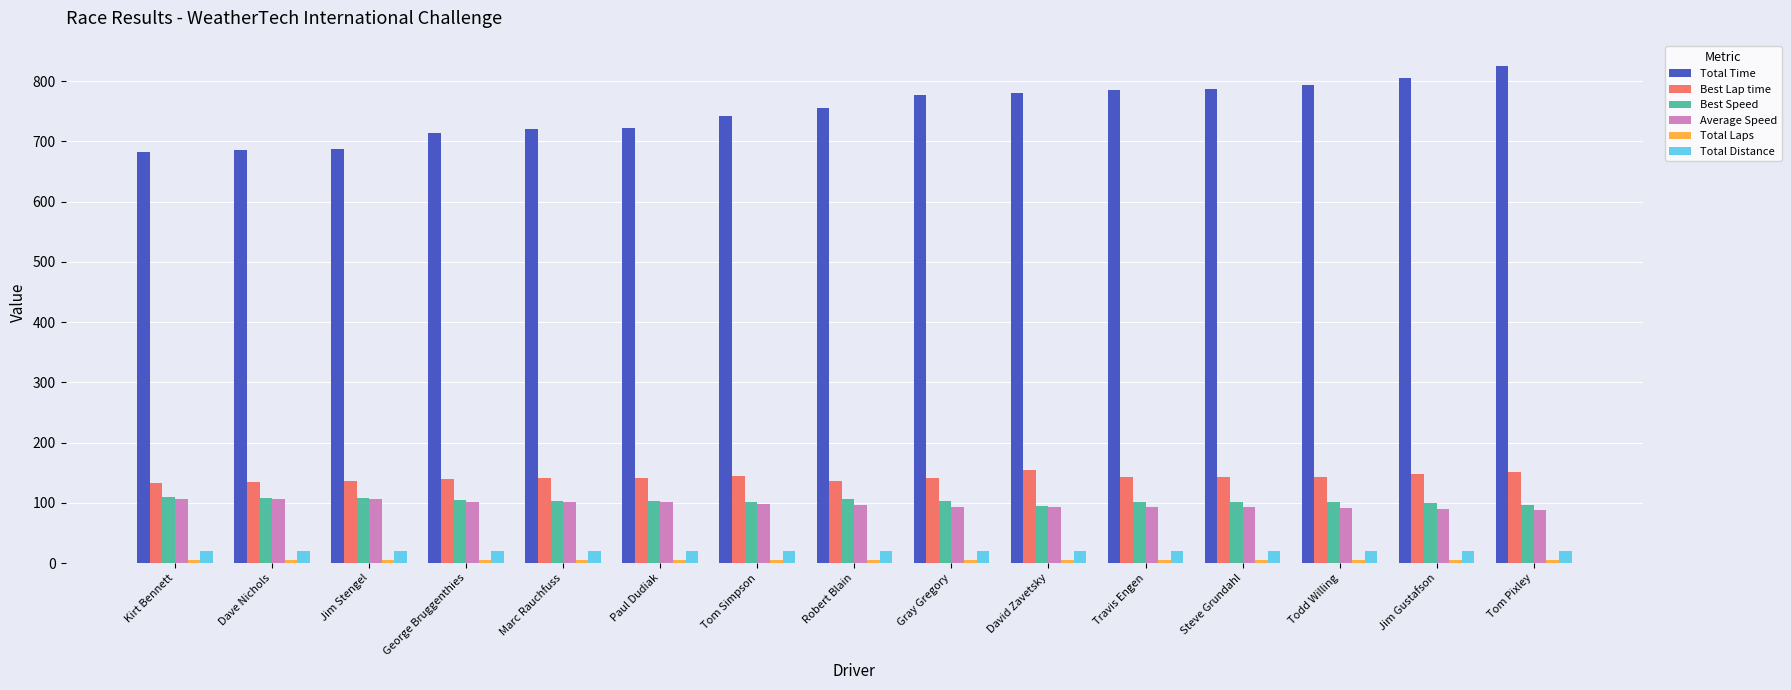

How many bars are there in total?

90